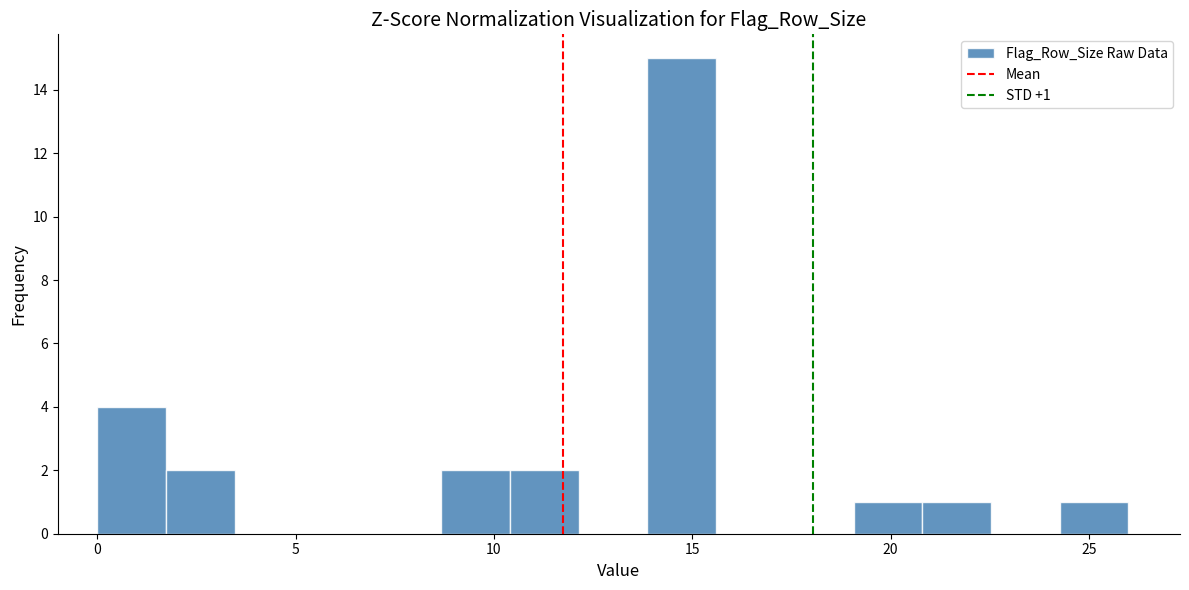

Read against the x-axis, roughly where is the centre of the tallest bar?

14.5